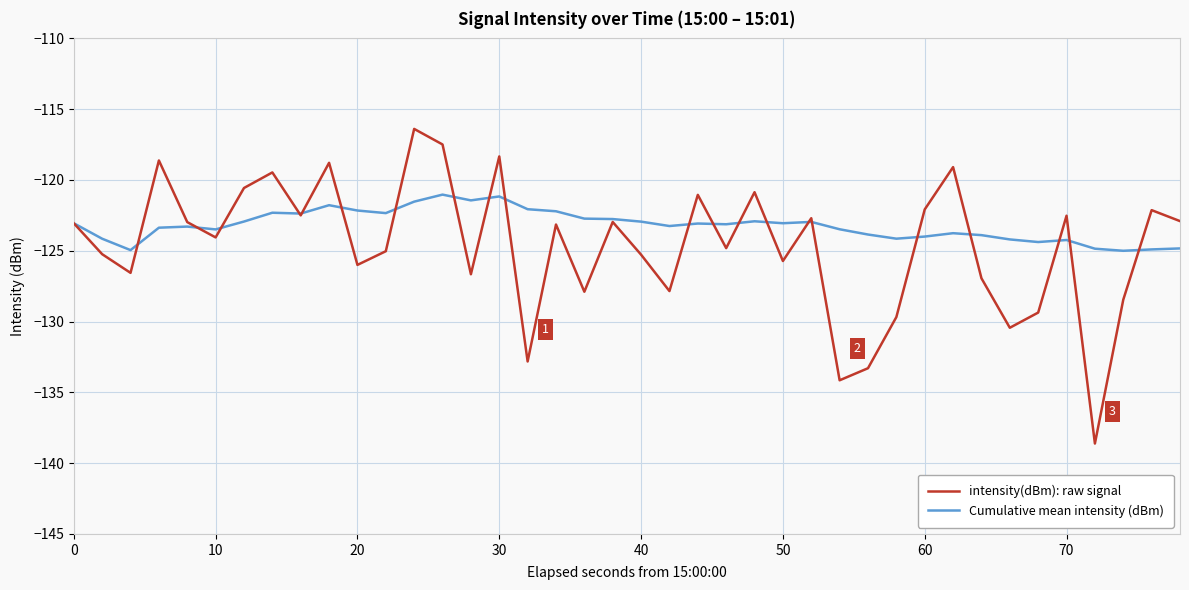

What is the maximum value for intensity(dBm): raw signal?

-116.4